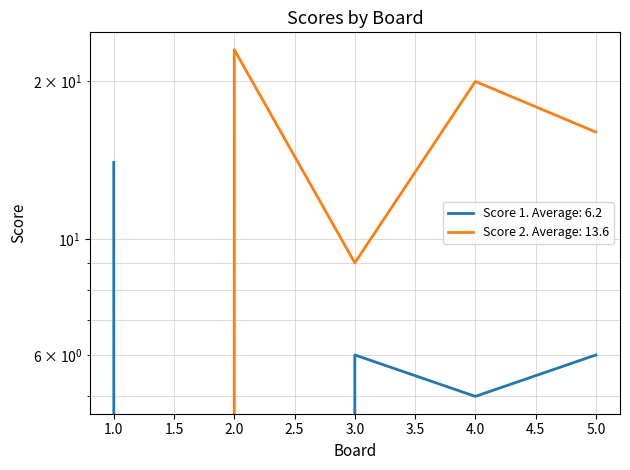

At which category is the sum across all series the highest?

4